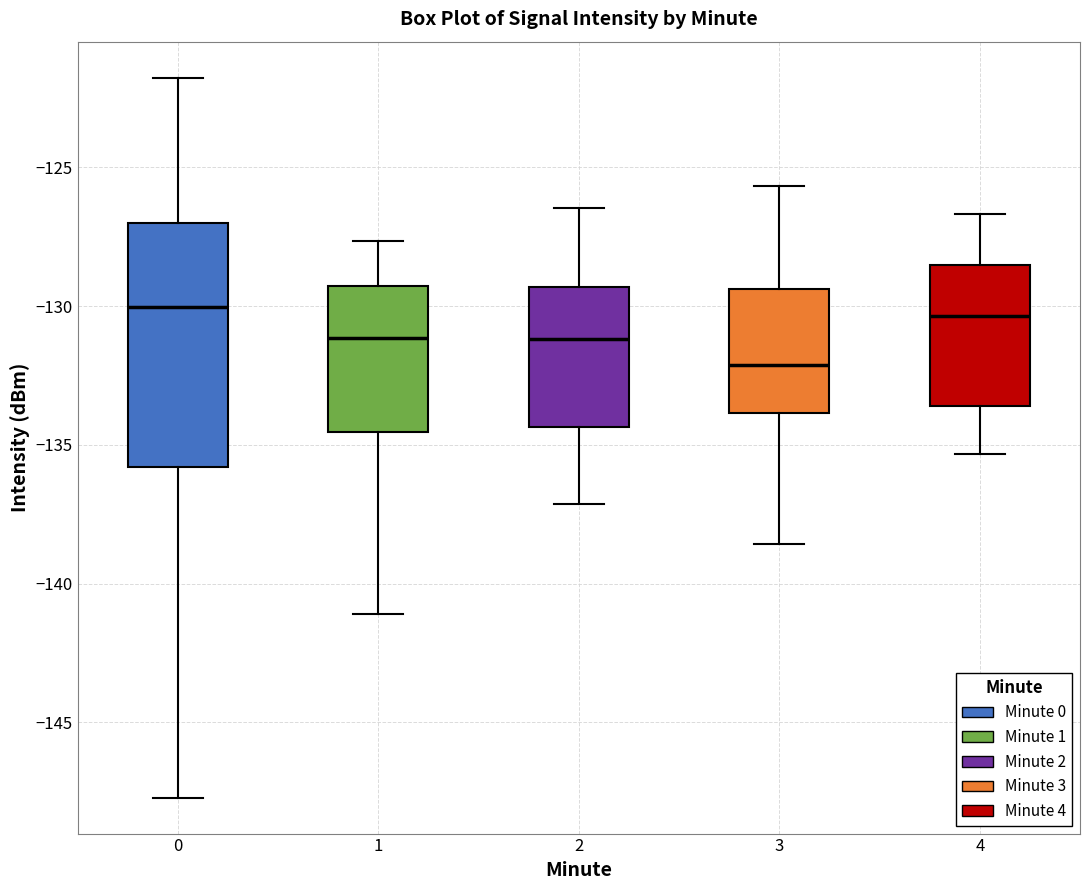

Where does the upper whisker of the box at x = 1 end on the y-axis? The values are not printed on the chart, so give them approximately, as read against the axis.

-127.5